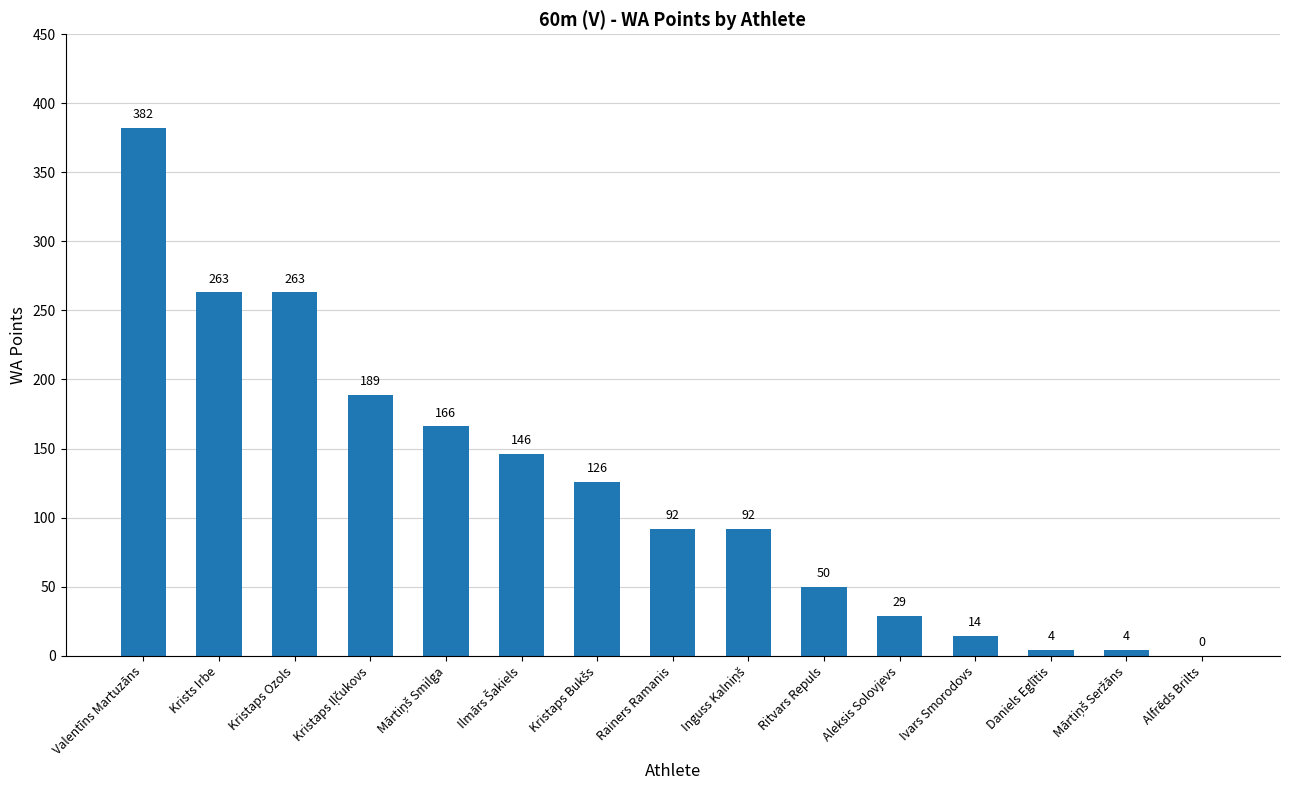

What is the greatest value displayed?

382